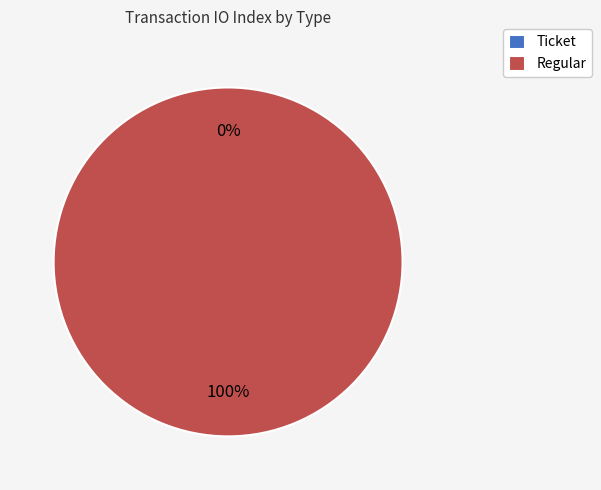

Which has a higher value, Regular or Ticket?

Regular